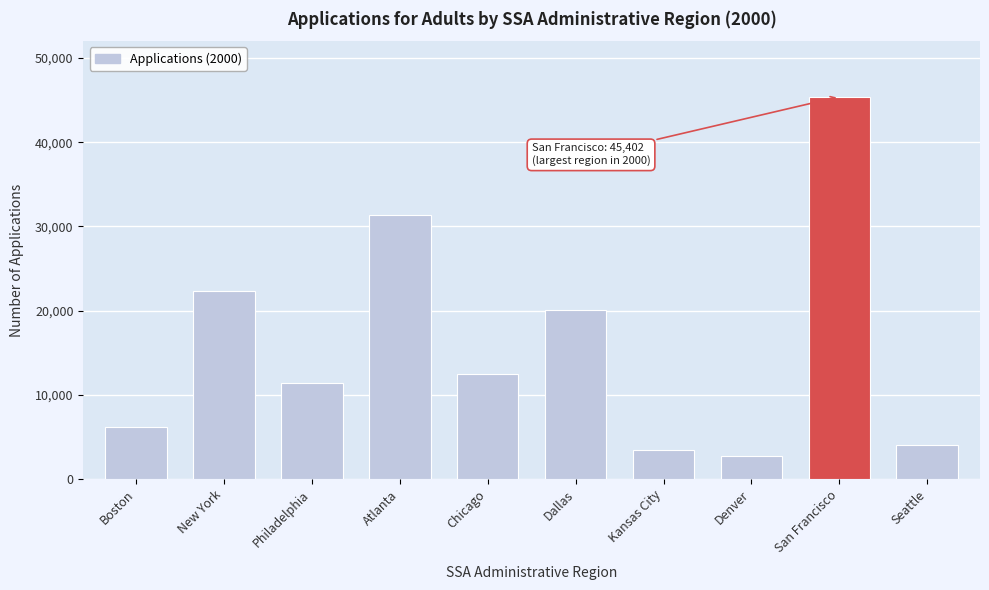

Reading left to right, what are all the values shown in this chart?

6120	22302	11372	31330	12469	20067	3420	2744	45402	3991